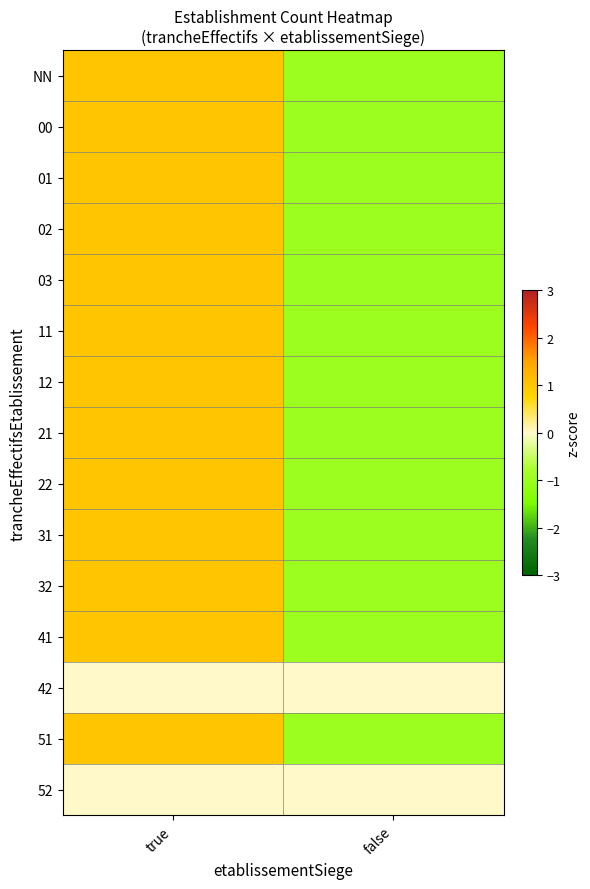

List the series in order of their peak value, lowest first.

42, 52, NN, 00, 01, 02, 03, 11, 12, 21, 22, 31, 32, 41, 51